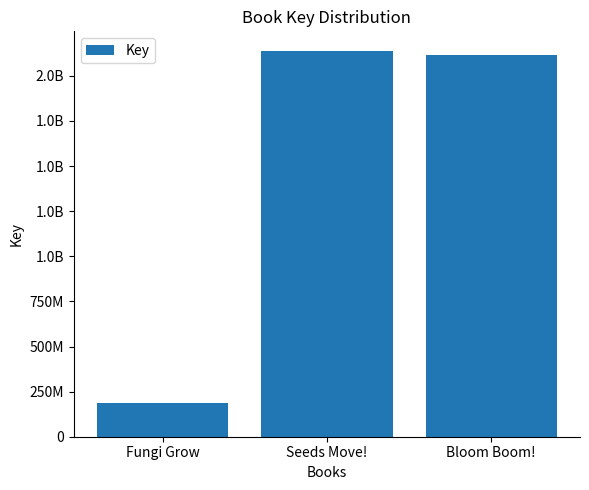

How many data points are above 2117627280?

1